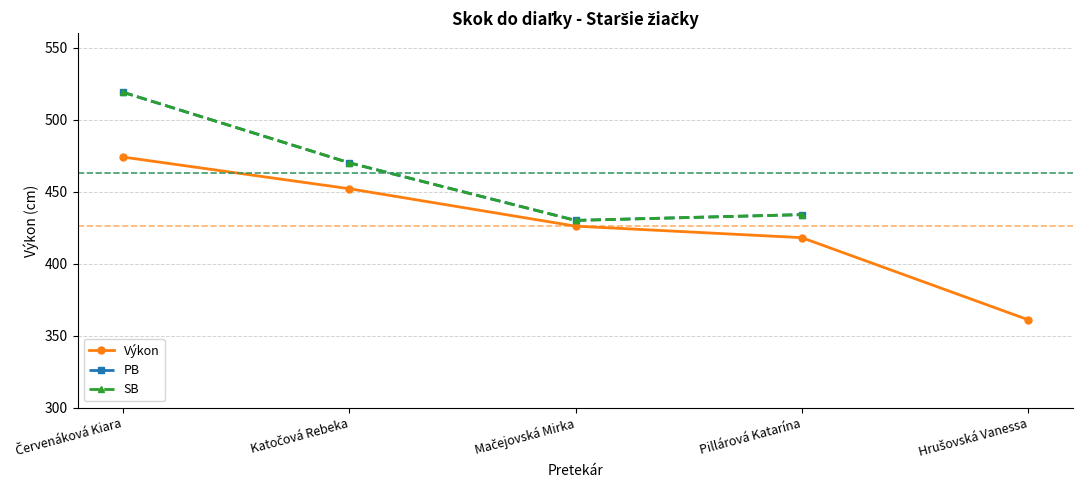

True or false: Výkon and PB intersect in this chart.

False